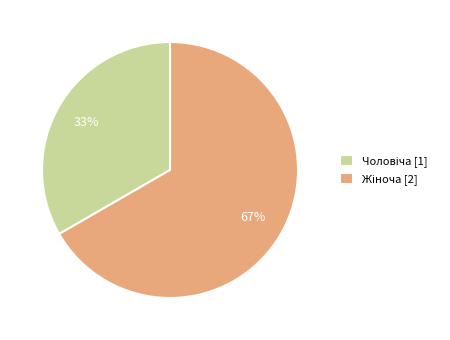

To the nearest percent, what is the average slice percentage?

50%